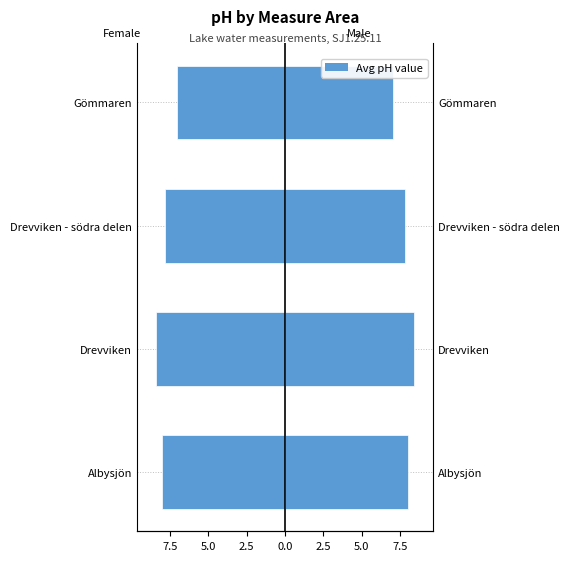

What is the difference between the second highest and minimum values in the Male (avg pH) series?

1.0